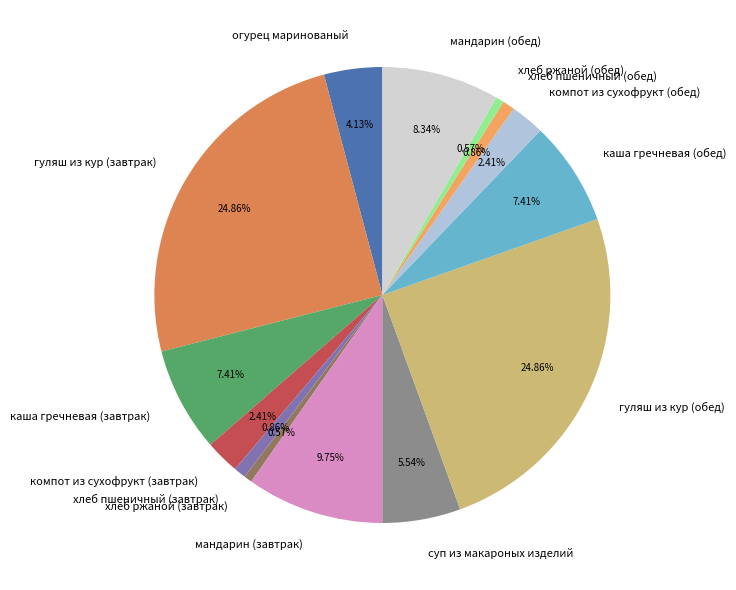

Does хлеб ржаной (обед) represent more than half of the total?

No